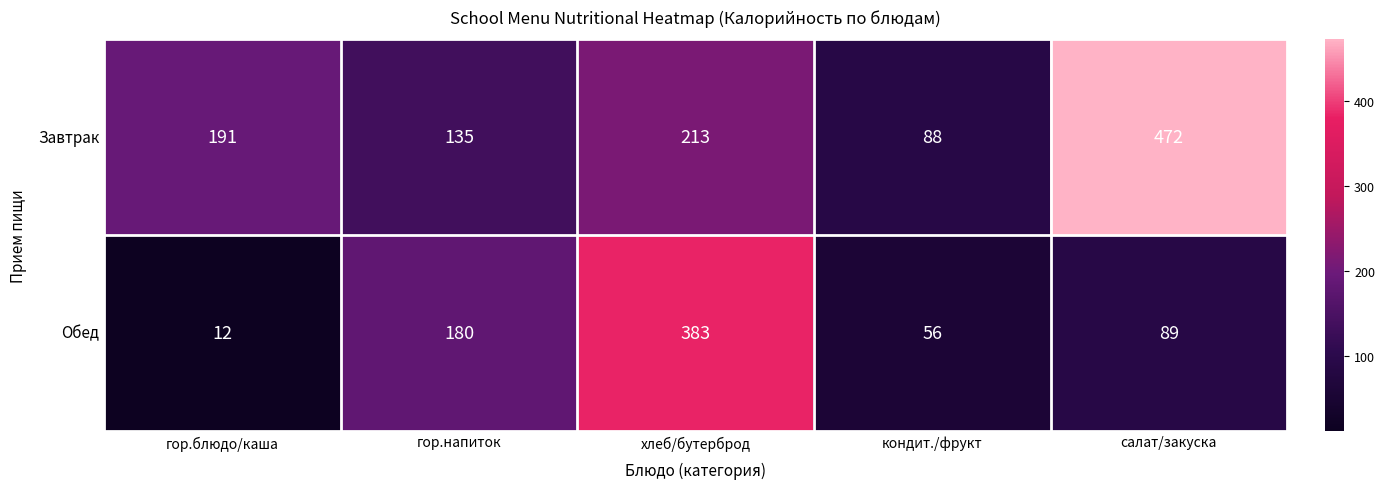

Reading left to right, extract all data points from this chart.

Завтрак: гор.блюдо/каша=191	гор.напиток=135	хлеб/бутерброд=213	кондит./фрукт=88	салат/закуска=472
Обед: гор.блюдо/каша=12	гор.напиток=180	хлеб/бутерброд=383	кондит./фрукт=56	салат/закуска=89